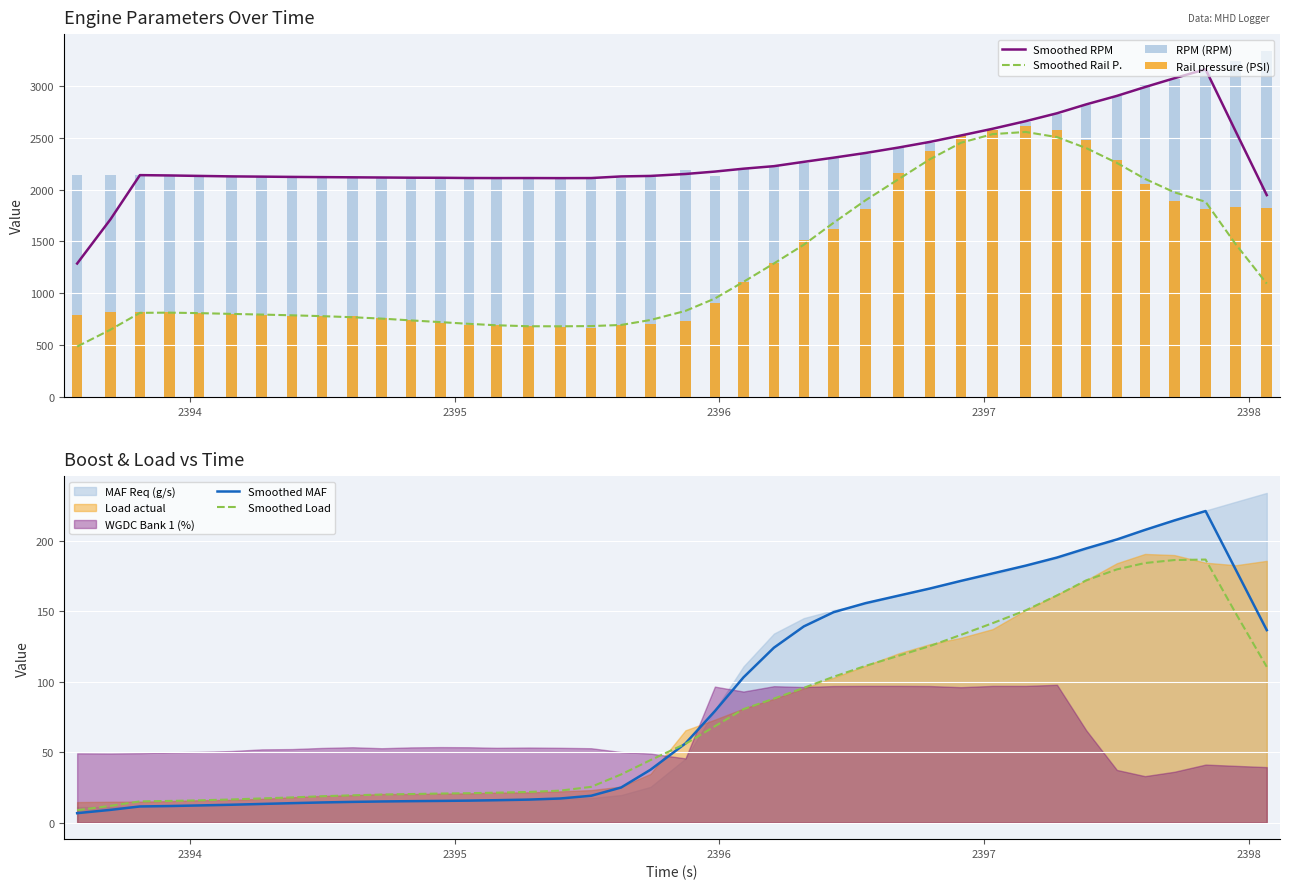

Reading right to left, list all the values displayed in this chart.

Smoothed RPM: 1946.6	2559.2	3160.4	3073.8	2988.6	2903.6	2821.6	2736.0	2660.0	2586.6	2521.6	2459.6	2405.6	2352.8	2307.4	2267.4	2225.6	2201.2	2173.4	2150.2	2131.4	2126.6	2111.0	2110.2	2111.0	2110.8	2111.4	2113.6	2114.4	2116.2	2118.0	2120.0	2122.0	2124.6	2127.0	2131.6	2136.0	2139.2	1713.2	1286.4
Smoothed Rail P.: 1092.9	1471.7	1882.0	1973.5	2103.3	2257.0	2400.3	2505.8	2555.6	2534.8	2451.3	2292.2	2100.6	1896.4	1678.8	1468.0	1286.9	1109.4	948.5	829.2	741.5	693.6	682.8	680.7	681.3	690.7	704.4	721.0	737.6	754.9	768.1	778.7	786.8	793.8	800.4	807.9	812.5	810.7	648.2	485.5
RPM (RPM): 3333.0	3245.0	3155.0	3063.0	3006.0	2900.0	2819.0	2730.0	2653.0	2578.0	2520.0	2452.0	2405.0	2343.0	2308.0	2256.0	2225.0	2205.0	2134.0	2186.0	2117.0	2109.0	2111.0	2110.0	2108.0	2113.0	2113.0	2110.0	2113.0	2119.0	2117.0	2122.0	2119.0	2123.0	2129.0	2130.0	2134.0	2142.0	2145.0	2145.0
Rail pressure (PSI): 1823.4	1830.6	1810.7	1893.9	2051.2	2280.9	2479.8	2579.3	2610.1	2578.7	2530.2	2375.8	2161.5	1814.9	1620.6	1509.2	1288.0	1107.1	909.6	733.1	704.6	691.5	668.8	670.2	678.9	693.9	694.6	716.0	738.4	762.1	776.8	781.3	782.1	791.1	802.5	812.2	813.9	819.6	814.3	793.4
Smoothed MAF: 136.6	179.4	221.0	214.4	207.6	200.9	194.5	188.1	182.3	176.8	171.5	166.1	161.0	155.7	149.3	139.2	124.1	103.0	79.1	56.2	37.5	24.9	19.1	17.2	16.4	15.9	15.6	15.4	15.3	15.0	14.7	14.3	13.8	13.3	12.7	12.2	11.8	11.5	9.1	6.7
Smoothed Load: 110.5	148.5	186.6	186.3	184.2	179.6	171.8	161.2	150.6	141.5	133.2	125.3	118.4	111.2	103.5	95.6	88.0	80.5	68.4	55.9	44.4	34.2	25.4	22.7	21.8	21.3	20.9	20.7	20.3	19.9	19.4	18.7	17.9	17.2	16.5	15.8	15.4	15.1	11.9	8.9